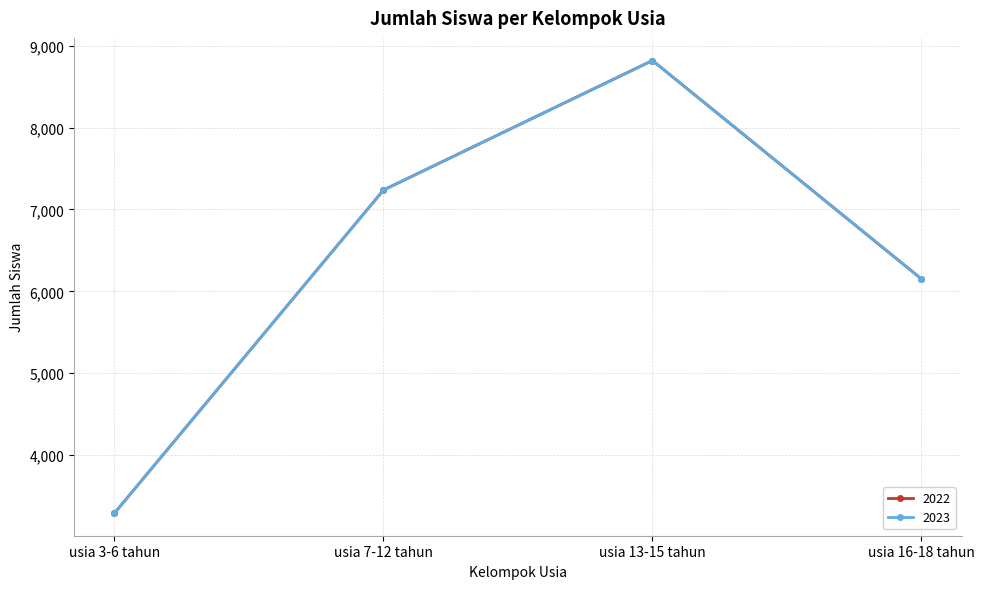

What is the sum of all 2023 values?

25498